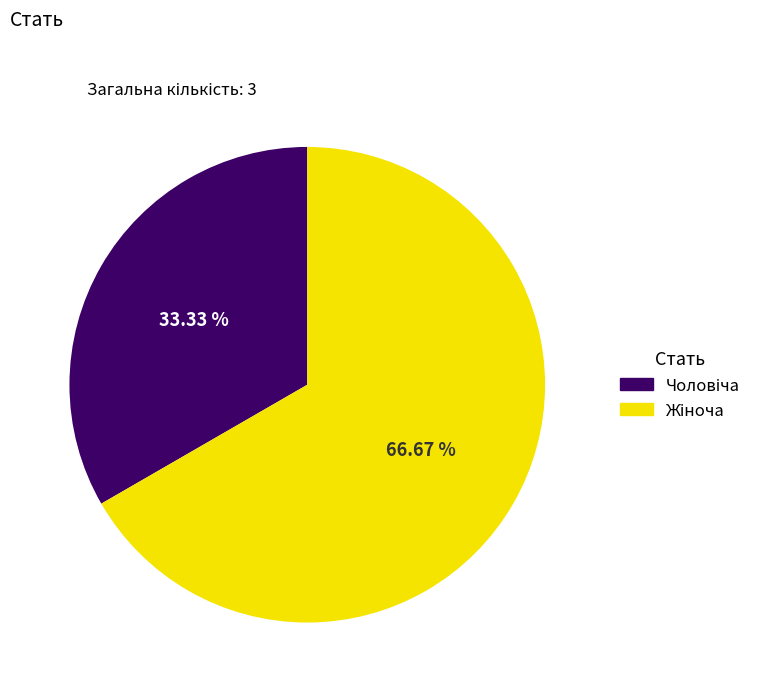

Does any single category account for the majority?

Yes